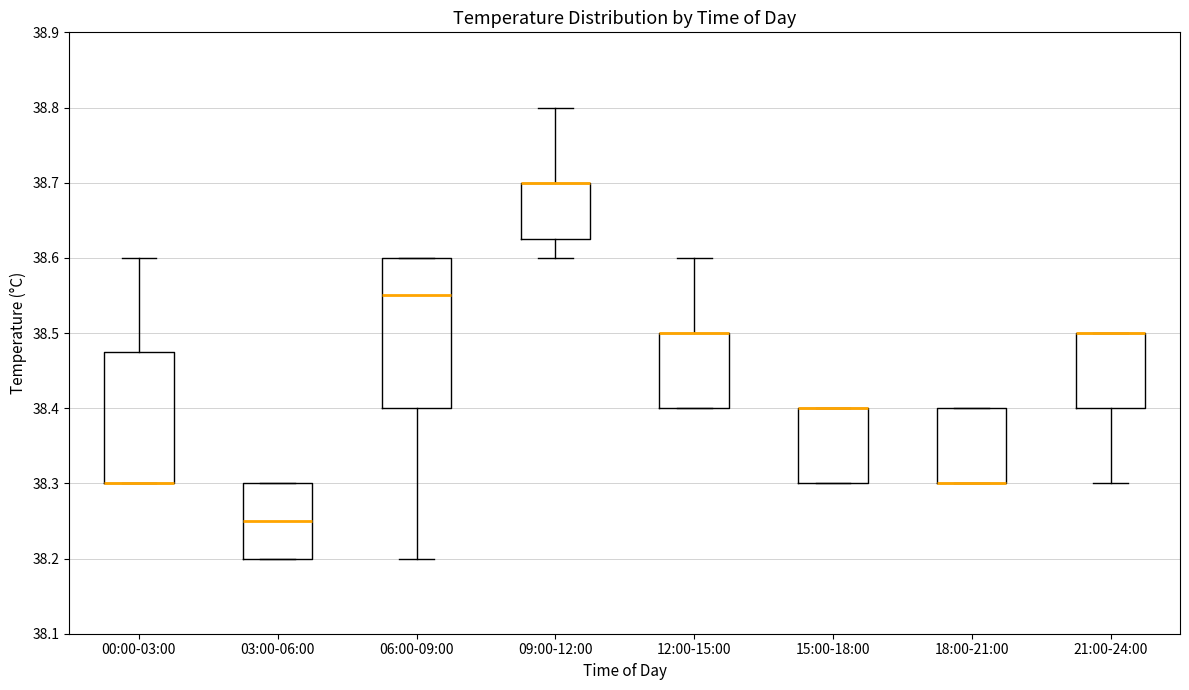

Reading left to right, read every box against the y-axis: the position of its median line, the range the box covers, and the ends of its whiskers. The values are not printed on the chart, so give them approximately, as read against the axis.

00:00-03:00: median 38.30 (drawn on the box's lower edge), box 38.30 to 38.48, whiskers 38.30 to 38.60
03:00-06:00: median 38.25, box 38.20 to 38.30, whiskers 38.20 to 38.30
06:00-09:00: median 38.55, box 38.40 to 38.60, whiskers 38.20 to 38.60
09:00-12:00: median 38.70 (drawn on the box's upper edge), box 38.63 to 38.70, whiskers 38.60 to 38.80
12:00-15:00: median 38.50 (drawn on the box's upper edge), box 38.40 to 38.50, whiskers 38.40 to 38.60
15:00-18:00: median 38.40 (drawn on the box's upper edge), box 38.30 to 38.40, whiskers 38.30 to 38.40
18:00-21:00: median 38.30 (drawn on the box's lower edge), box 38.30 to 38.40, whiskers 38.30 to 38.40
21:00-24:00: median 38.50 (drawn on the box's upper edge), box 38.40 to 38.50, whiskers 38.30 to 38.50